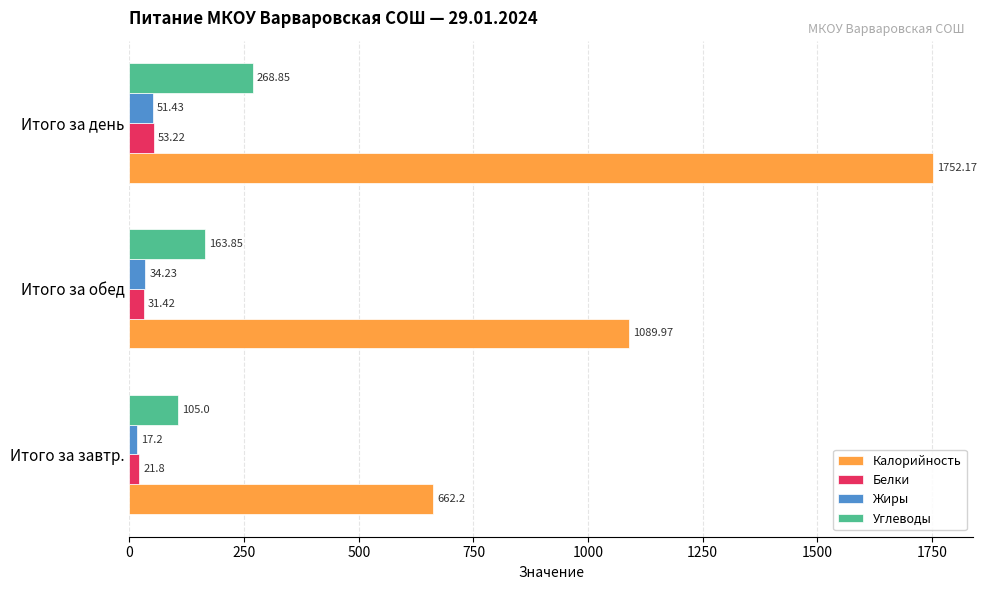

At which category is the sum across all series the highest?

Итого за день